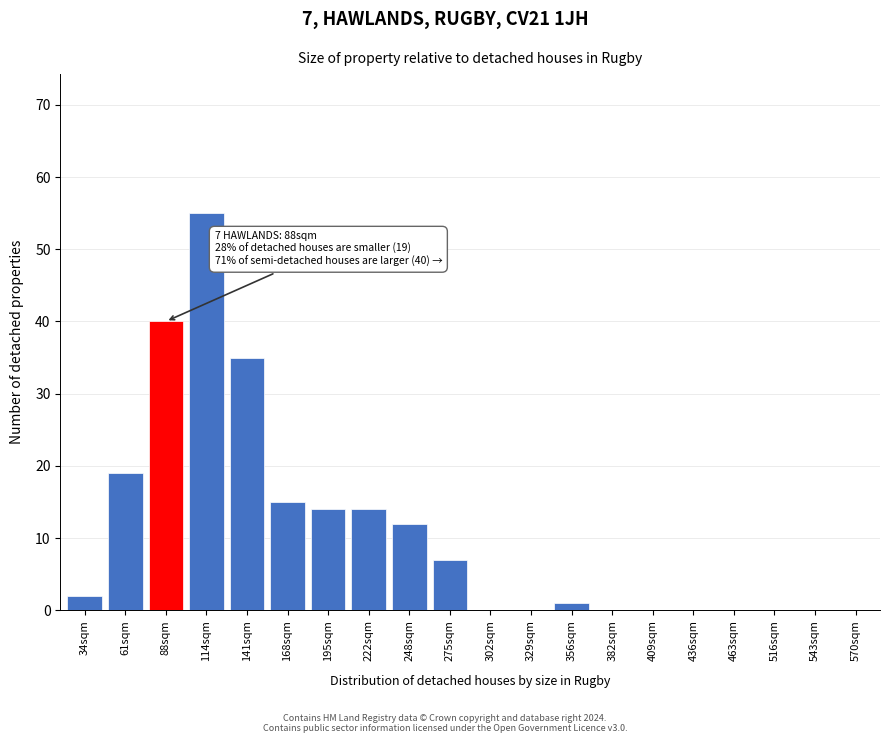

Reading left to right, extract all data points from this chart.

34sqm=2	61sqm=19	88sqm=40	114sqm=55	141sqm=35	168sqm=15	195sqm=14	222sqm=14	248sqm=12	275sqm=7	302sqm=0	329sqm=0	356sqm=1	382sqm=0	409sqm=0	436sqm=0	463sqm=0	516sqm=0	543sqm=0	570sqm=0